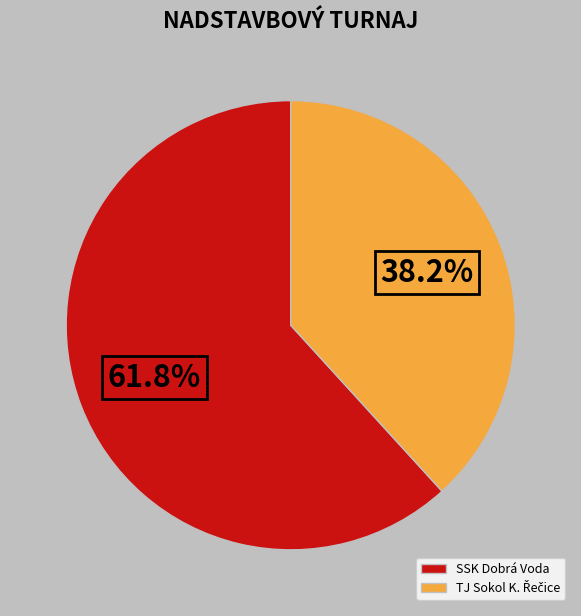

Which slice is the largest?

SSK Dobrá Voda